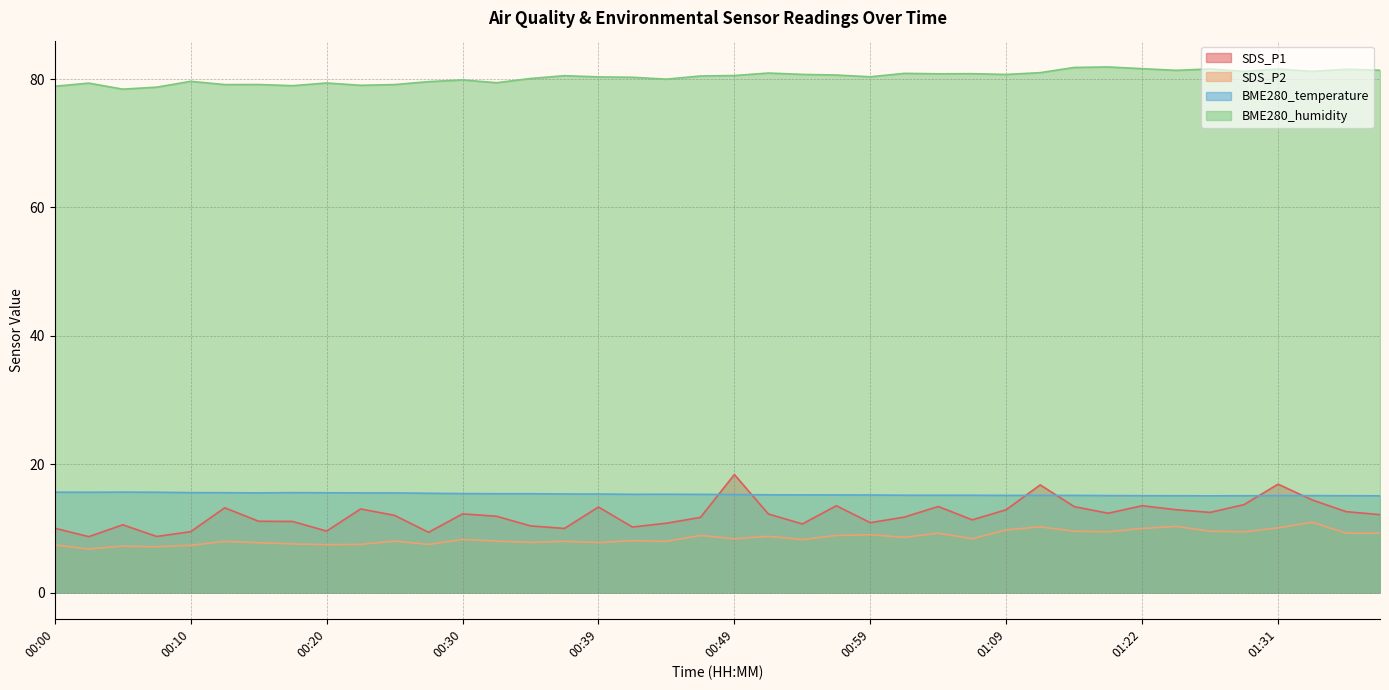

What is the approximate value of BME280_humidity at 01:22?

81.6